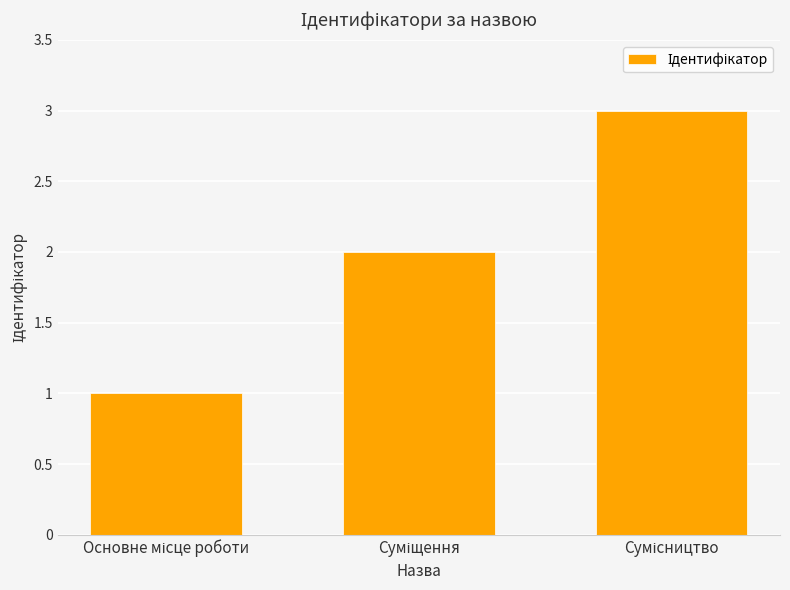

What is the sum of all values?

6